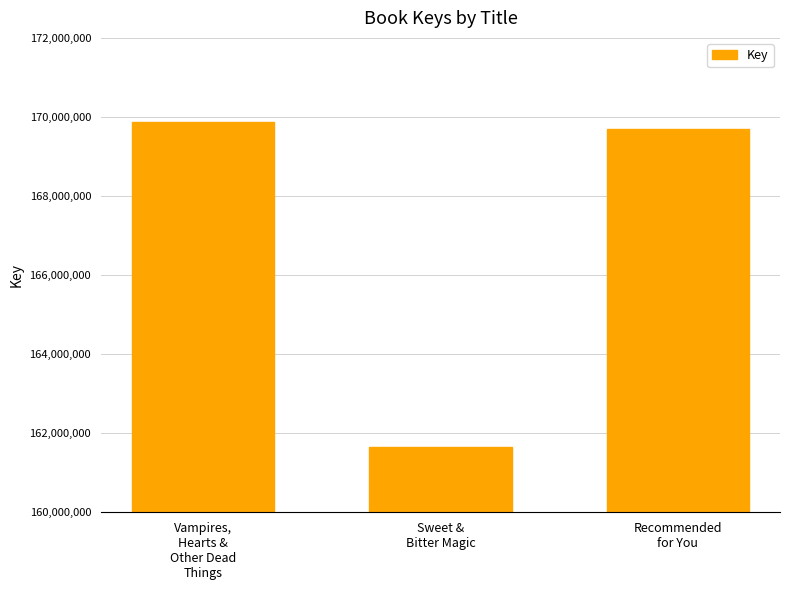

Rank the categories by value from lowest to highest.

Sweet &
Bitter Magic, Recommended
for You, Vampires,
Hearts &
Other Dead
Things